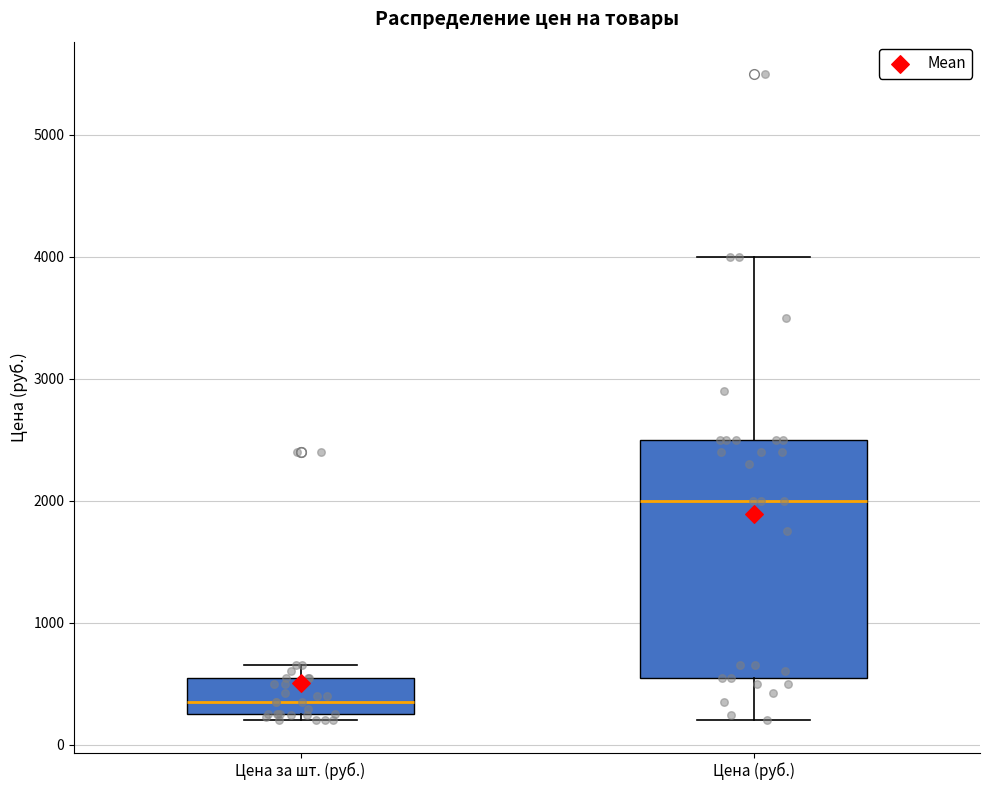

Comparing the boxes themselves (not the whiskers), which one is the tallest?

Цена (руб.)